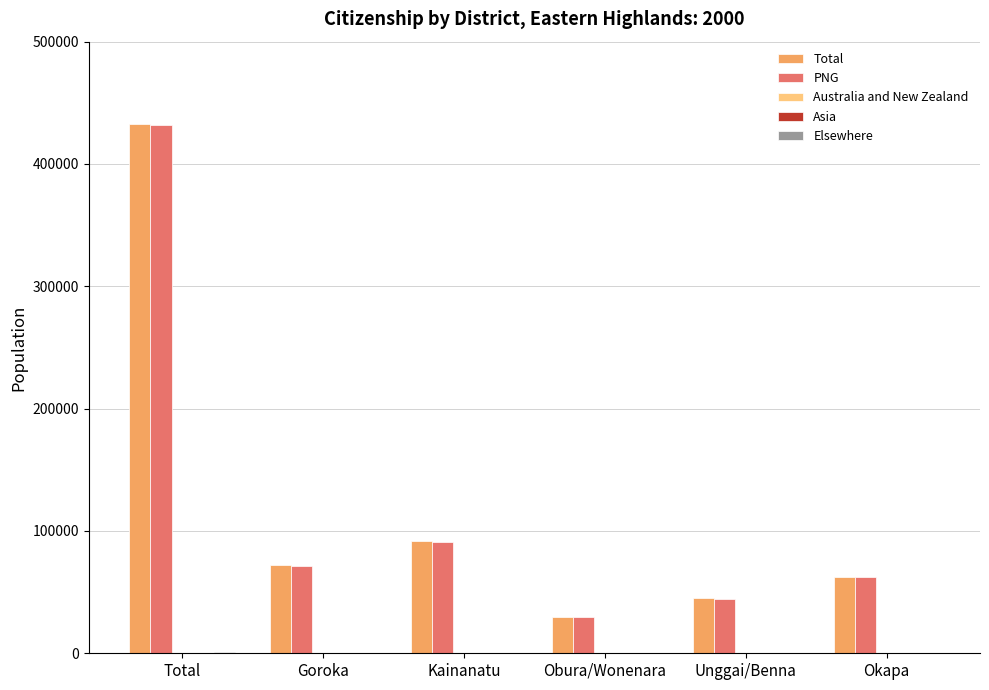

Which label corresponds to the largest value in the chart?

Total